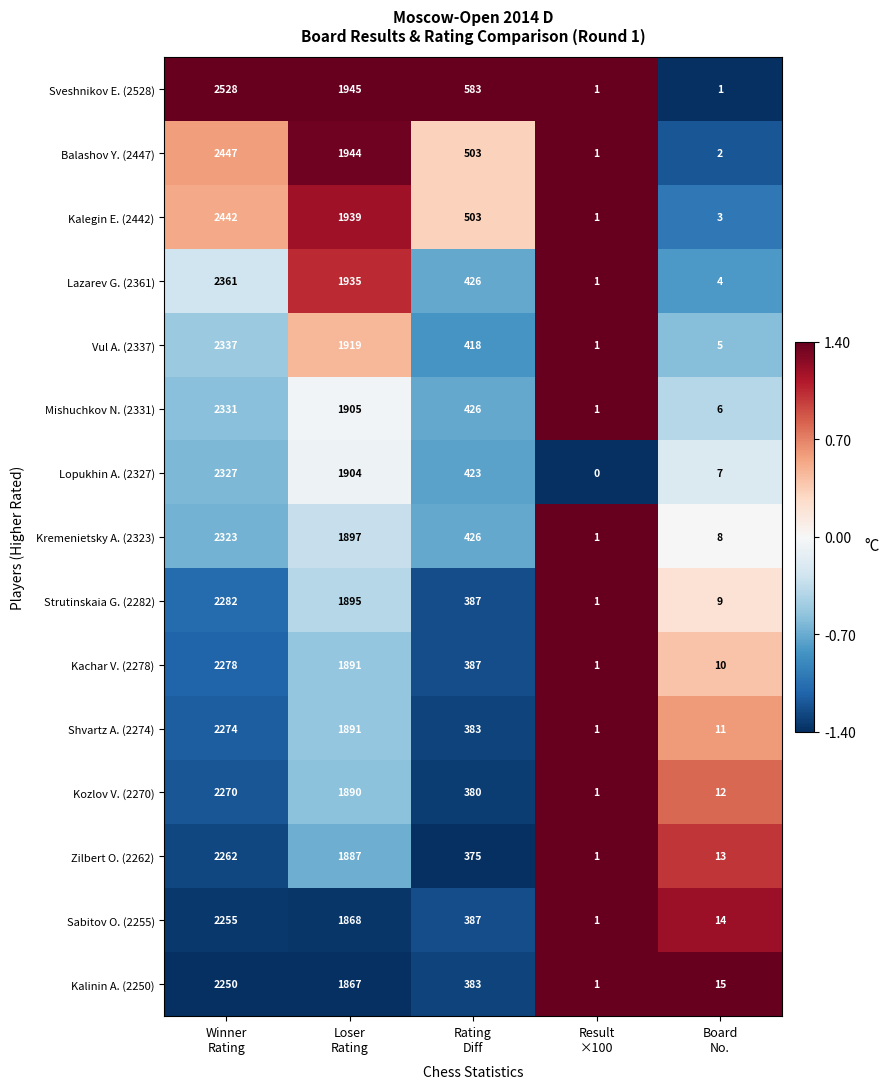

What is the highest value of the Kremenietsky A. (2323) series?

2323